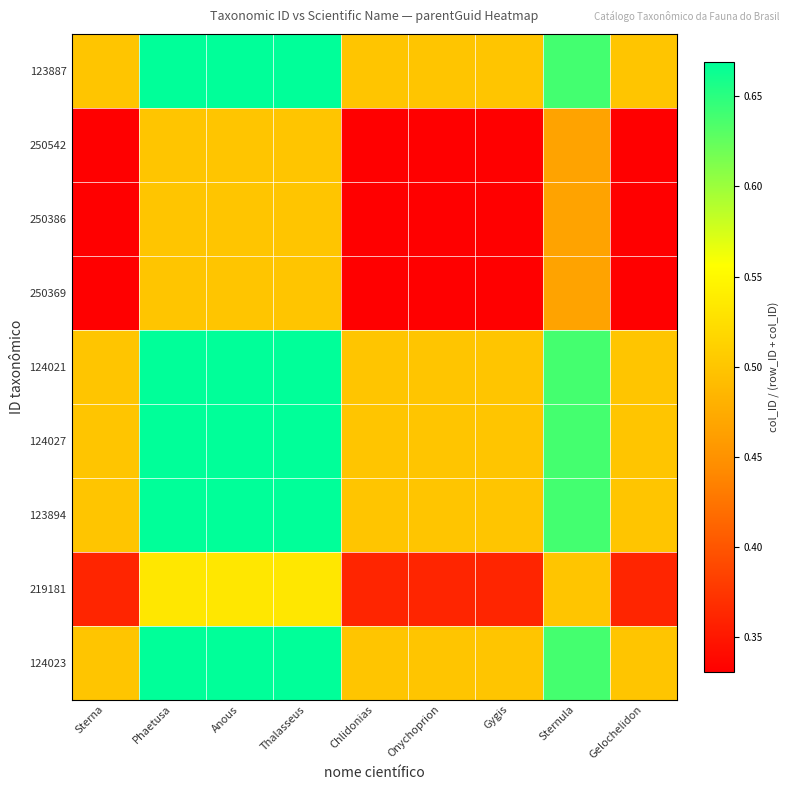

How many categories are shown in the chart?

9